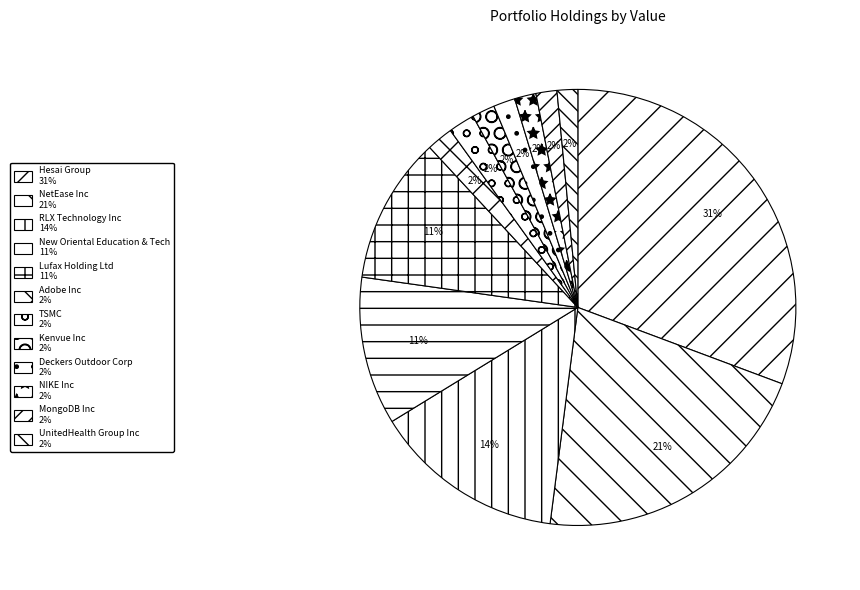

Between Deckers Outdoor Corp and Hesai Group, which is larger?

Hesai Group